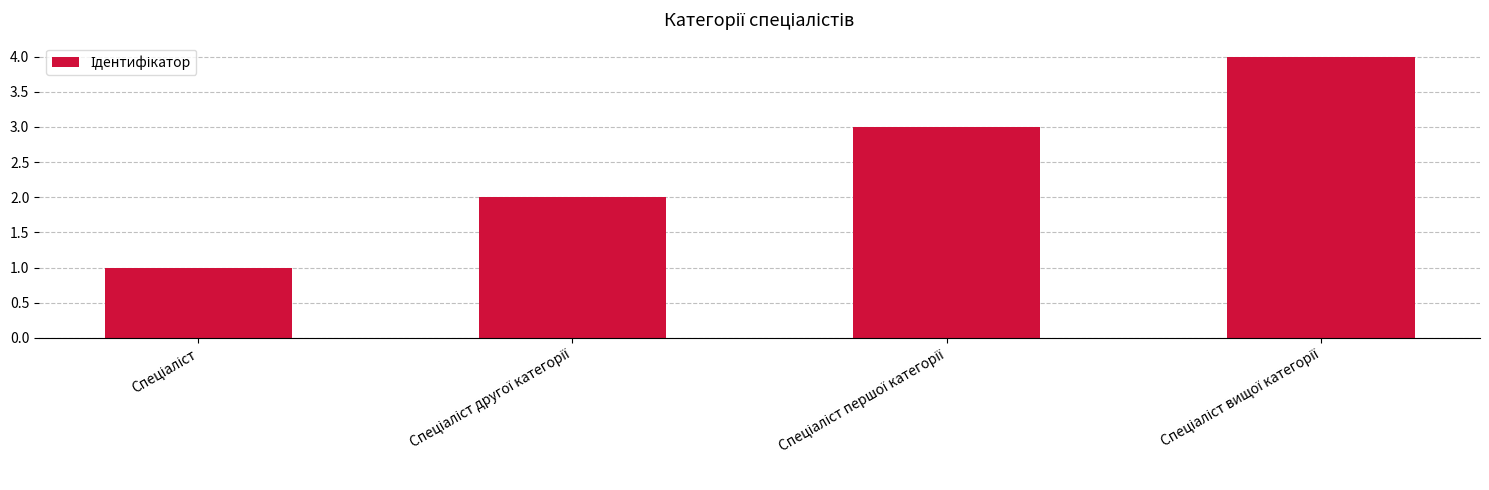

What is the maximum value shown in the chart?

4